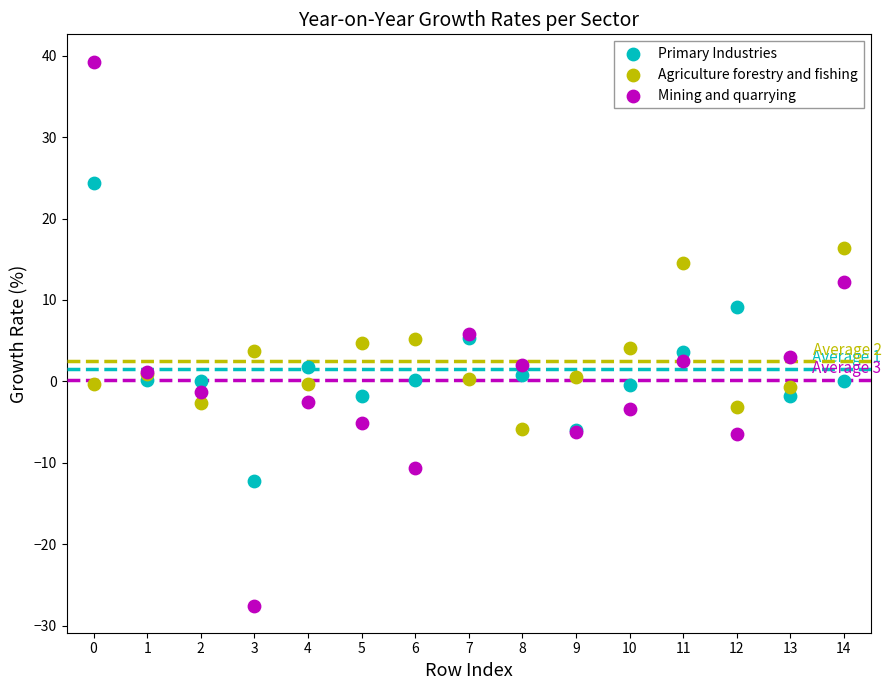

Which series contains the lowest Y value?

Mining and quarrying